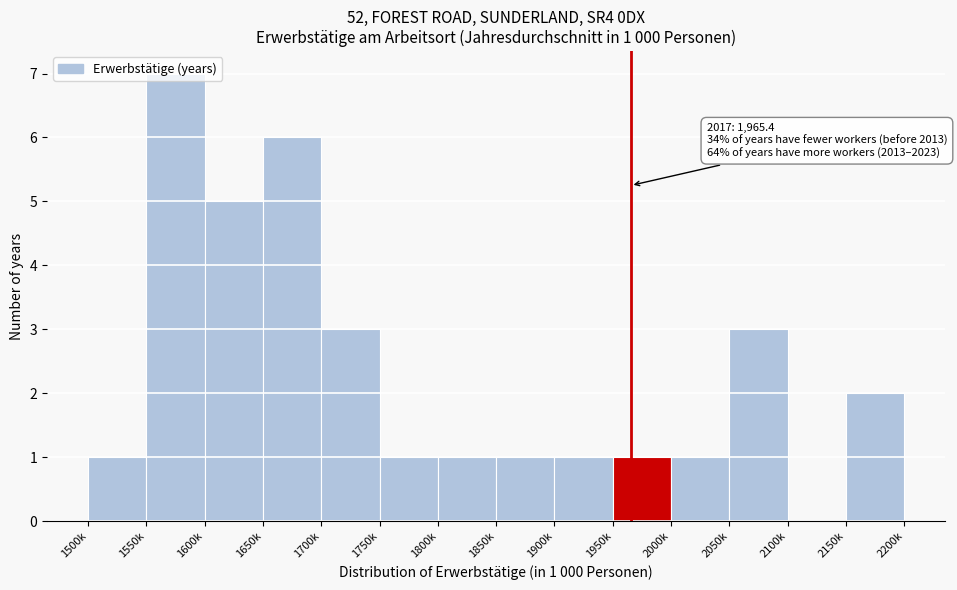

Which label corresponds to the largest value in the chart?

1550k